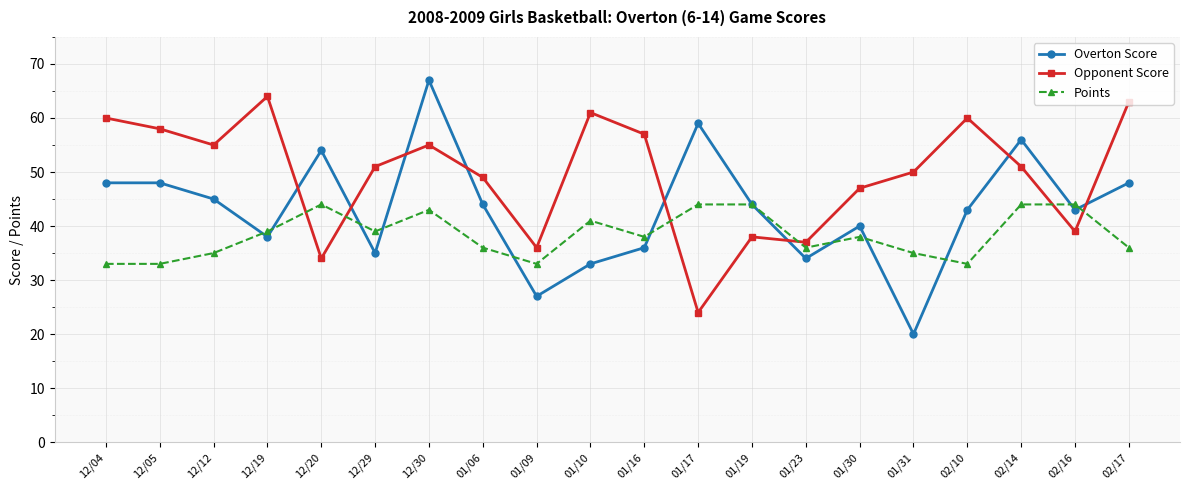

What is the label of the 4th point from the left?

12/19